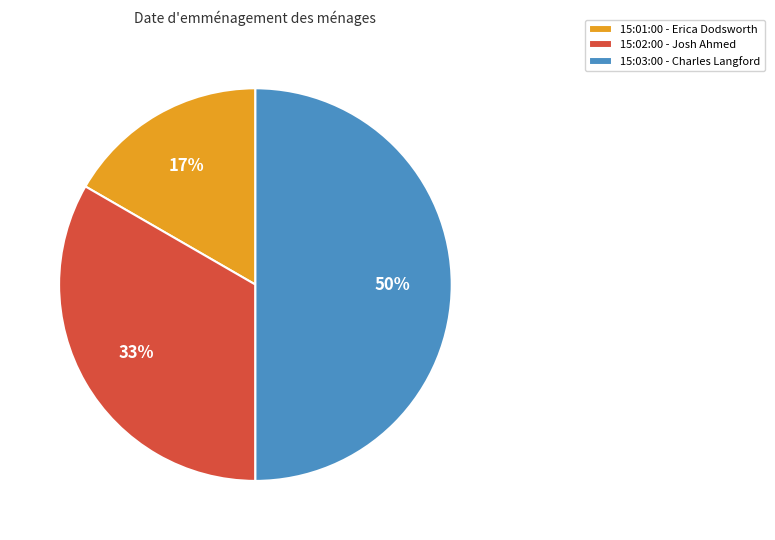

To the nearest percent, what portion does 15:03:00 represent?

50%